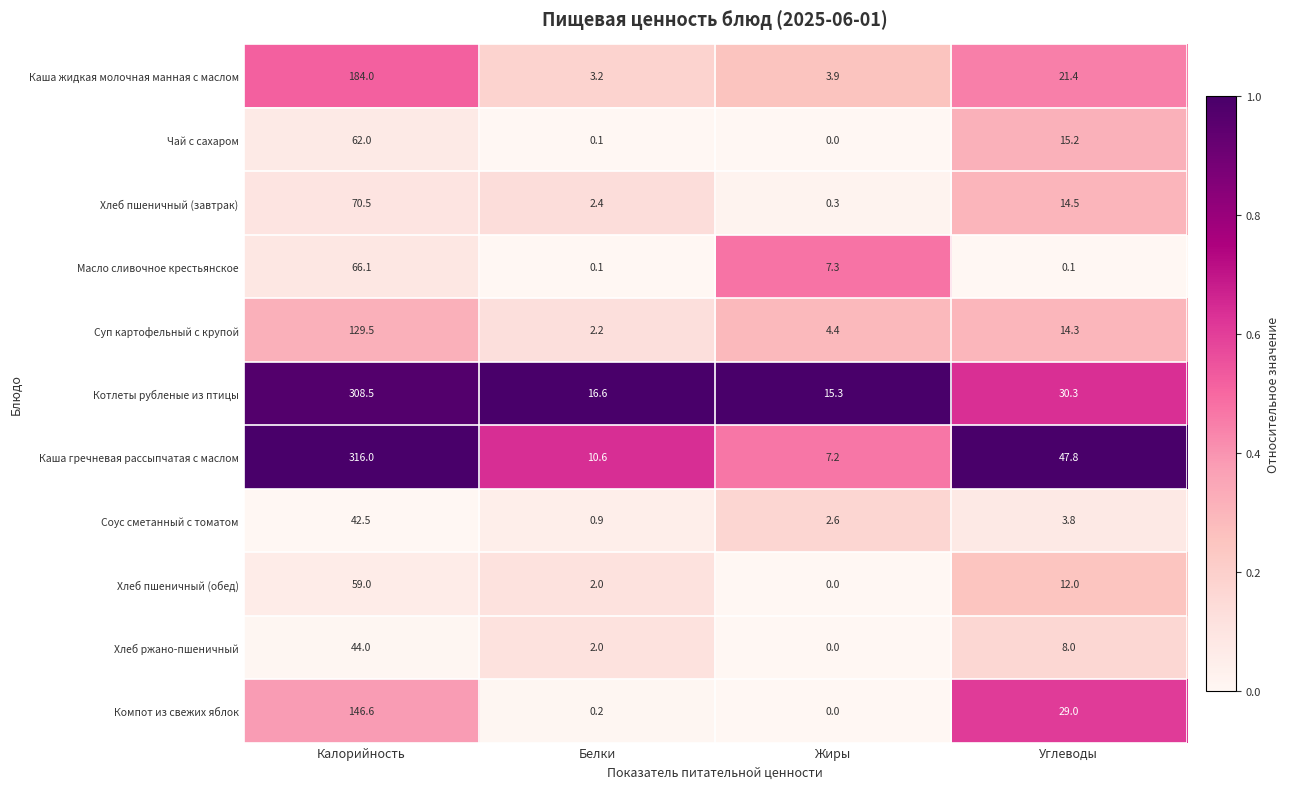

How many categories are shown in the chart?

4